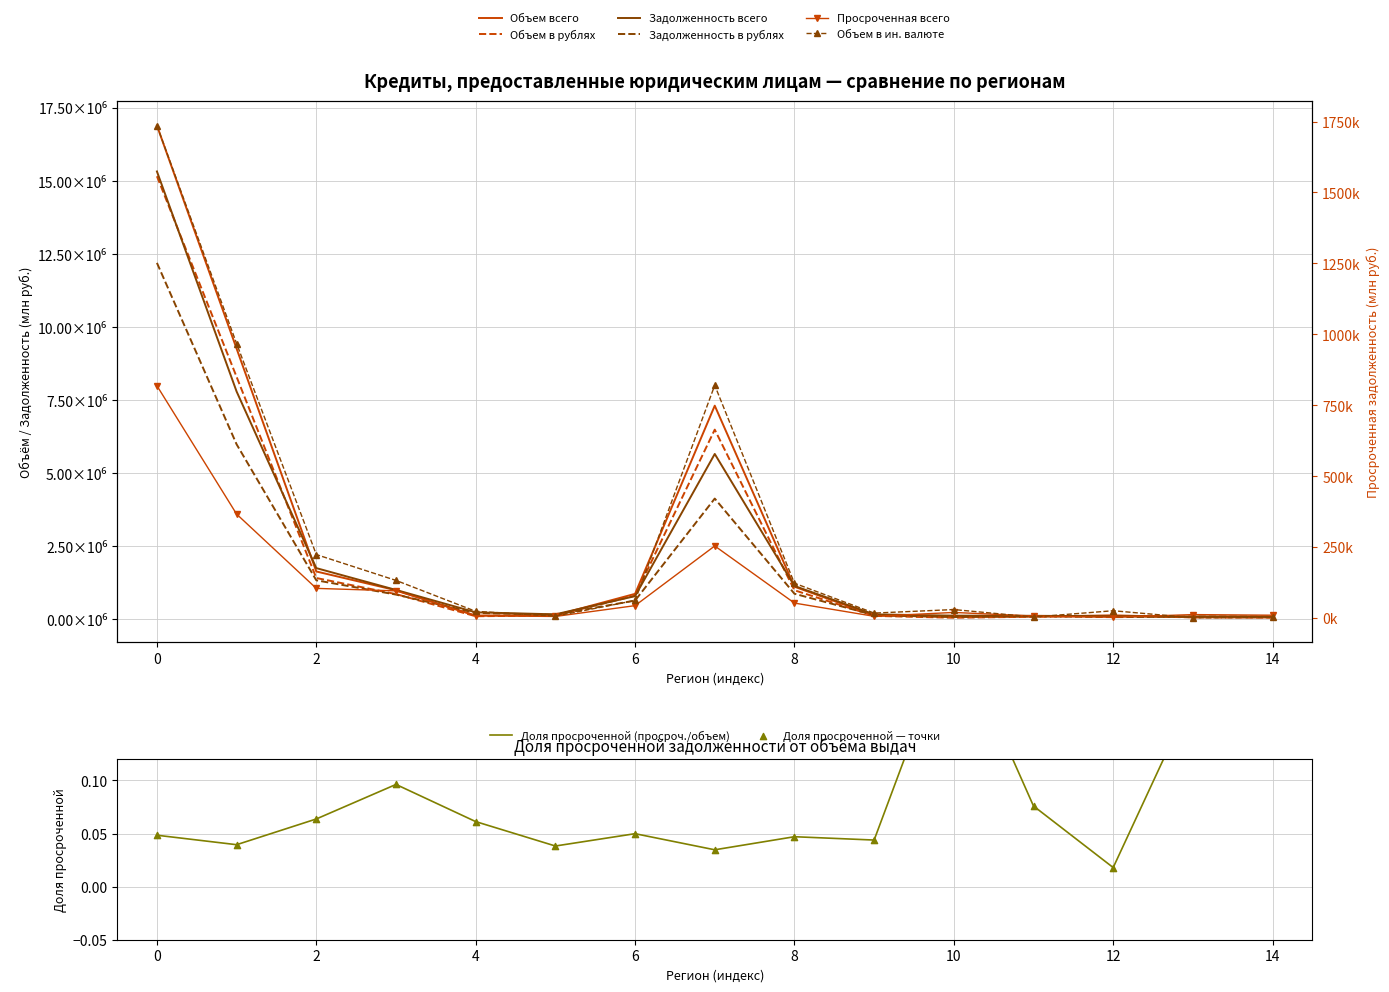

Which series contains the lowest Y value?

Объем в ин. валюте